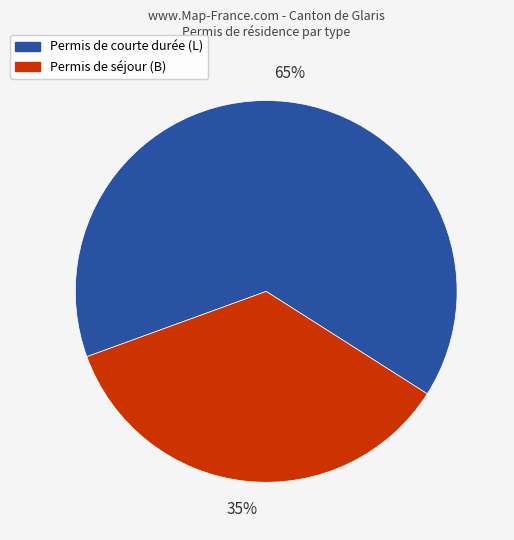

Count the number of slices in the pie.

2